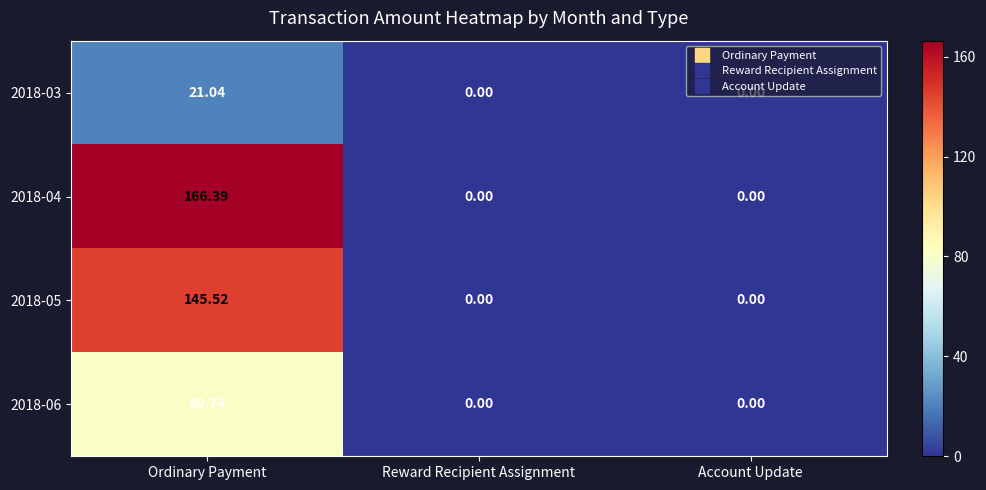

At which label does 2018-06 reach its peak?

Ordinary Payment